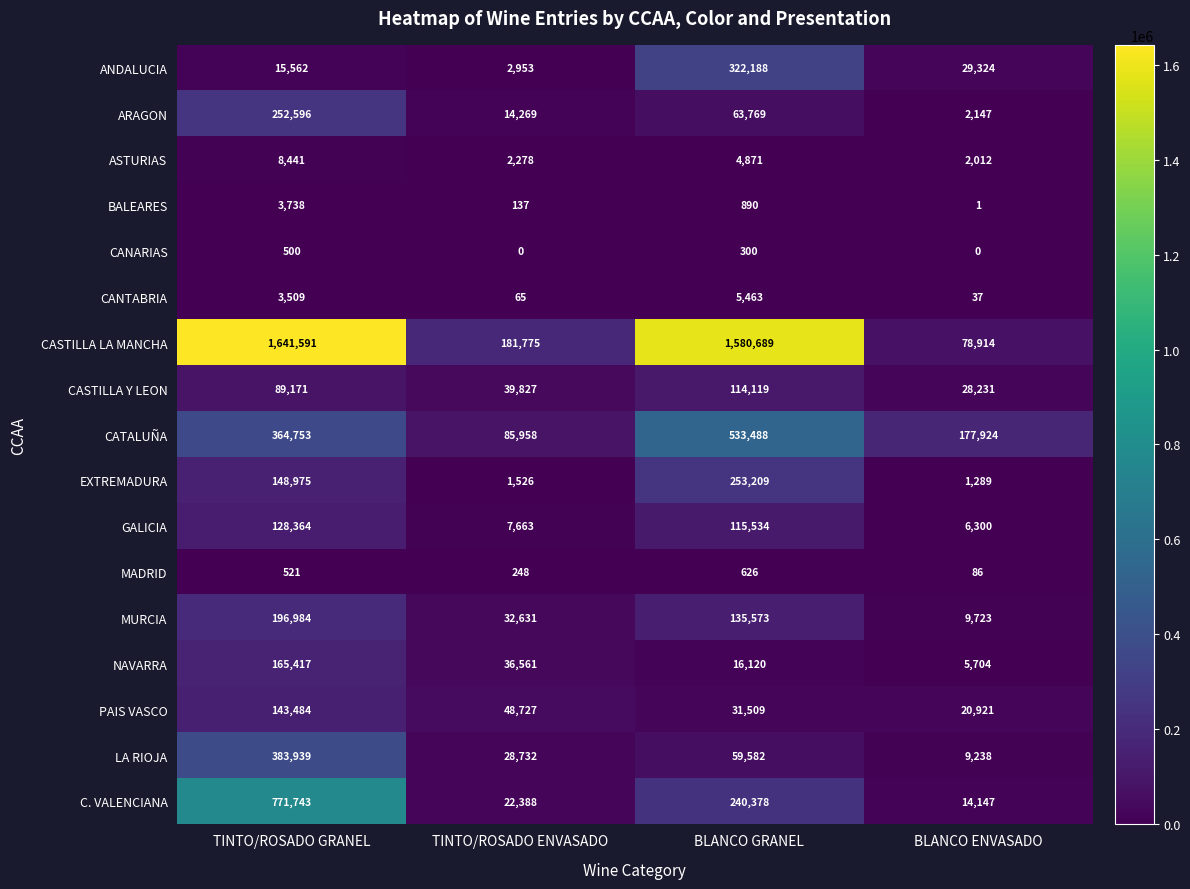

The value of ANDALUCIA at BLANCO ENVASADO is 29324. True or false?

True